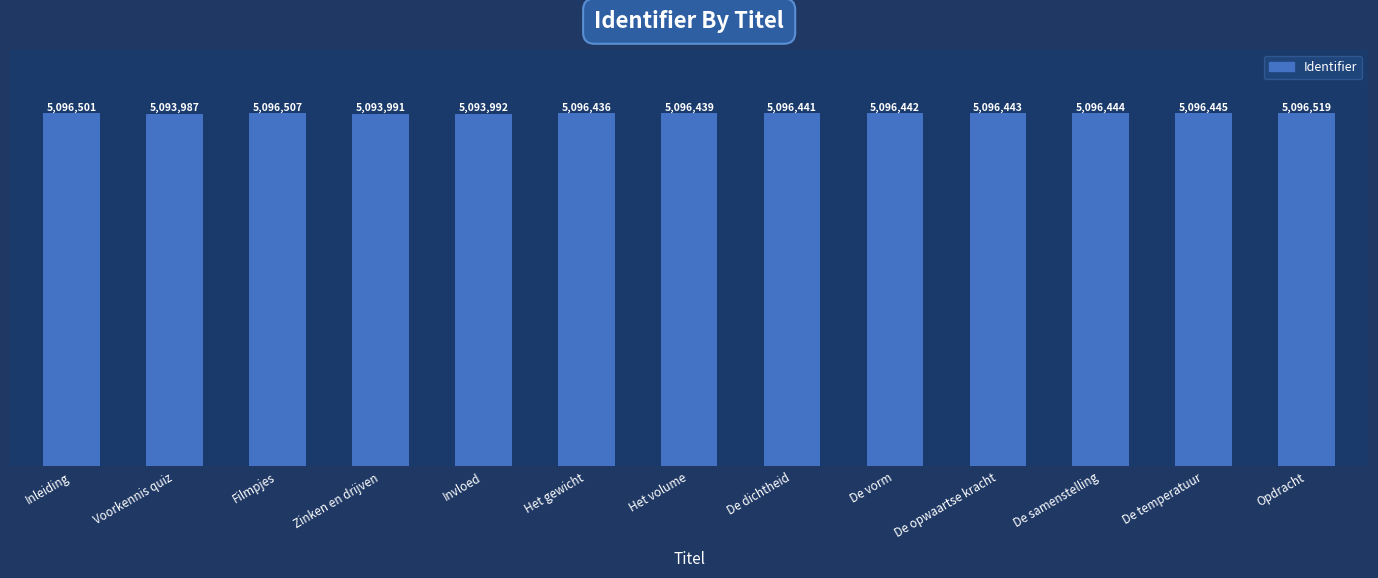

Rank the categories by value from lowest to highest.

Voorkennis quiz, Zinken en drijven, Invloed, Het gewicht, Het volume, De dichtheid, De vorm, De opwaartse kracht, De samenstelling, De temperatuur, Inleiding, Filmpjes, Opdracht